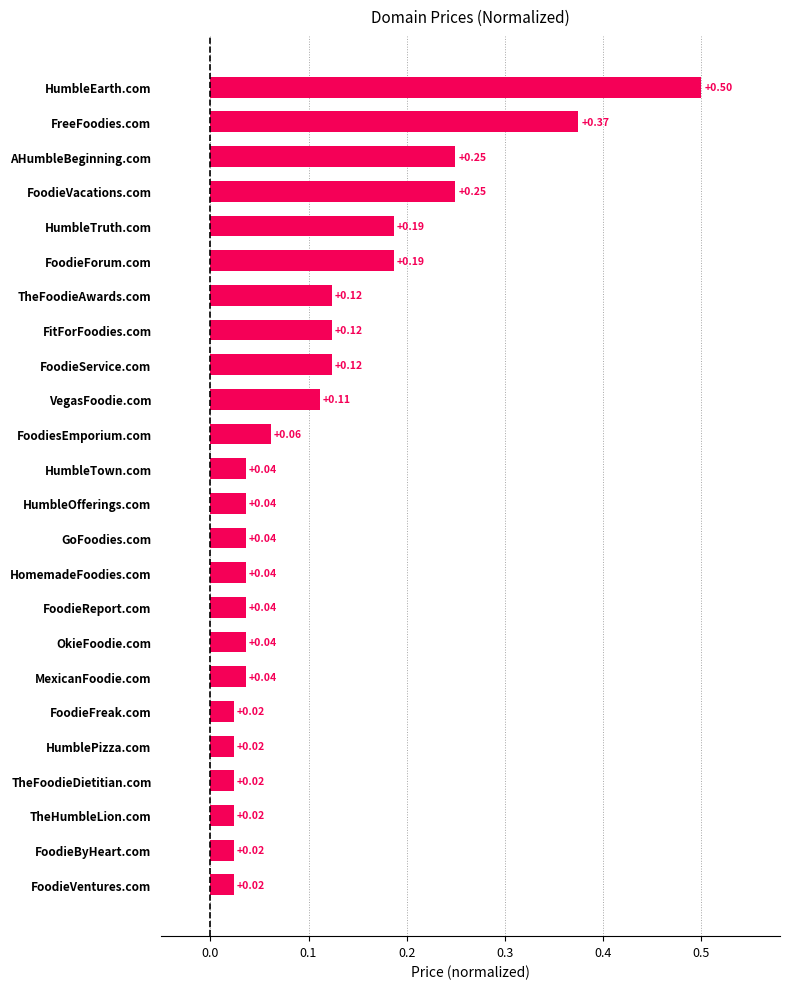

What is the label of the 10th bar from the top?

VegasFoodie.com